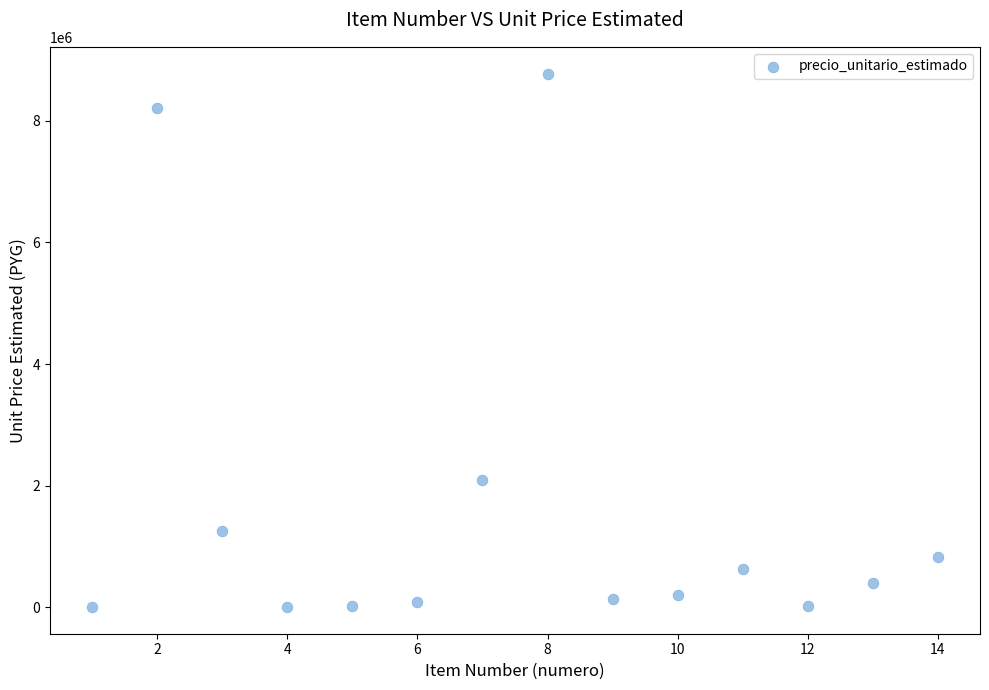

What Y value in the scatter plot is closest to 4391850?

2088000